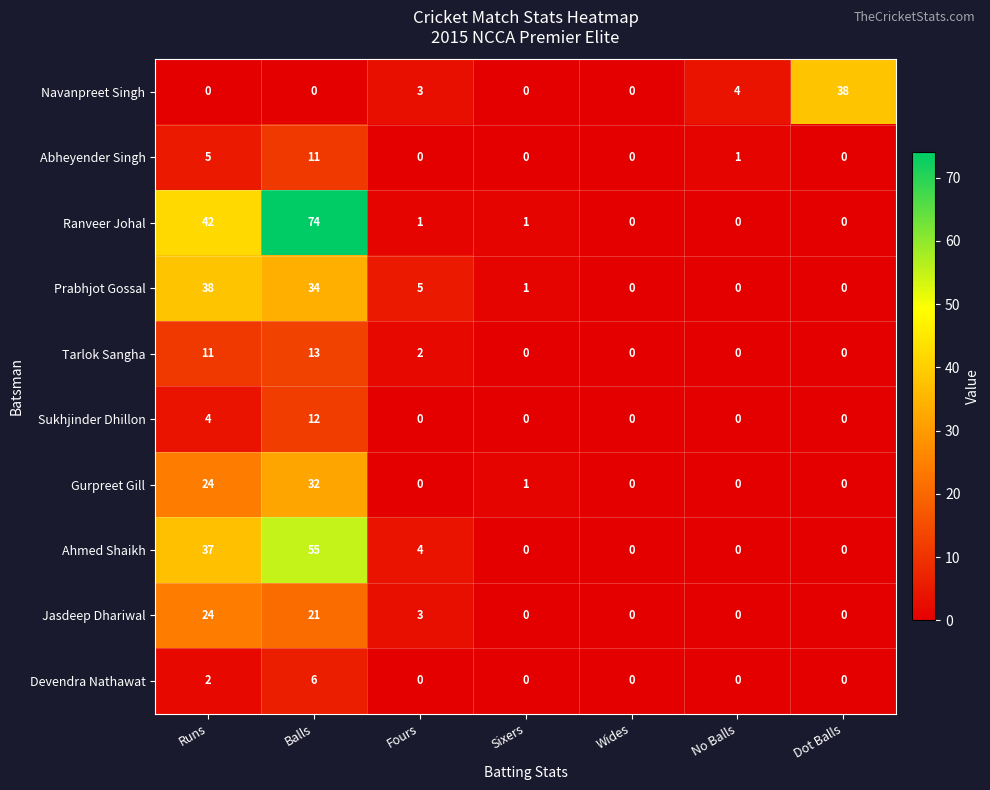

What is the sum of all Sukhjinder Dhillon values?

16